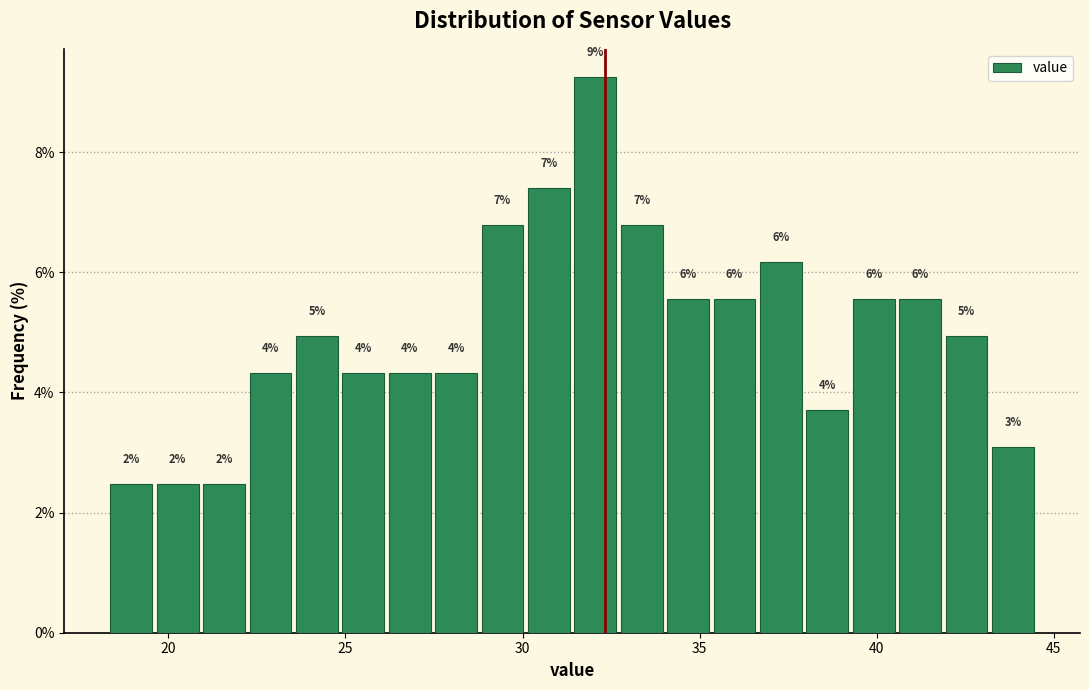

Read against the x-axis, roughly where is the centre of the tallest bar?

32.0